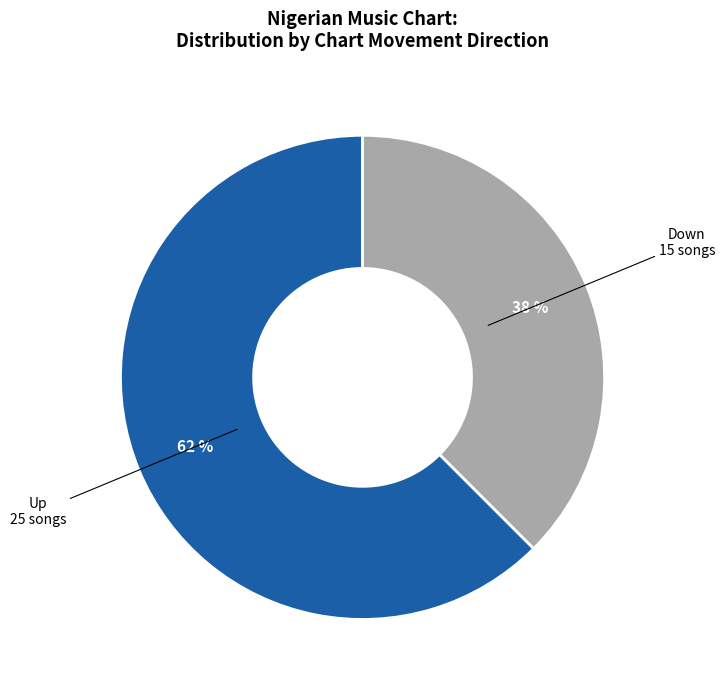

Is there any slice that represents more than half of the pie?

Yes